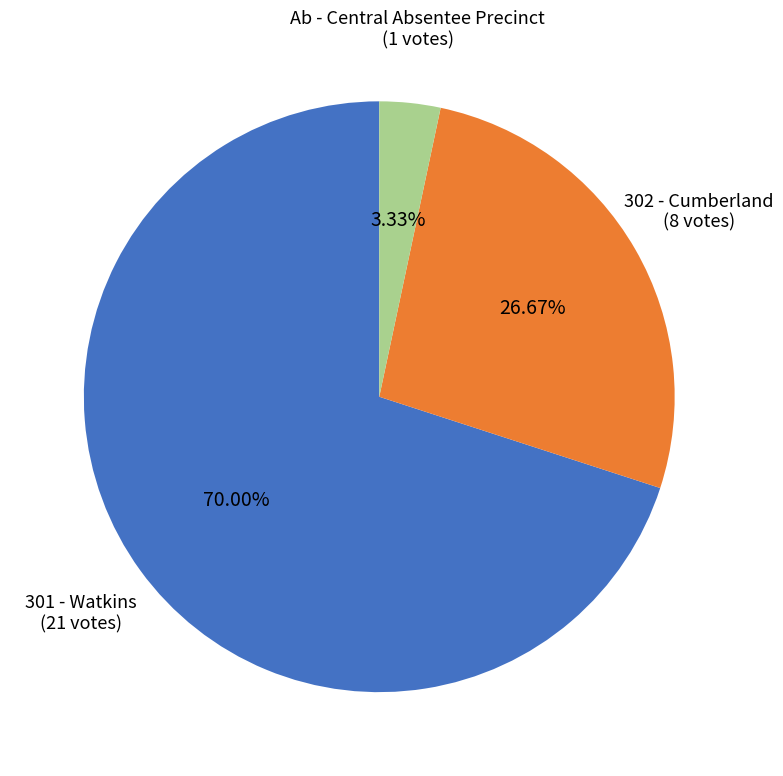

What percentage is NOT represented by Ab - Central Absentee Precinct?

96.7%